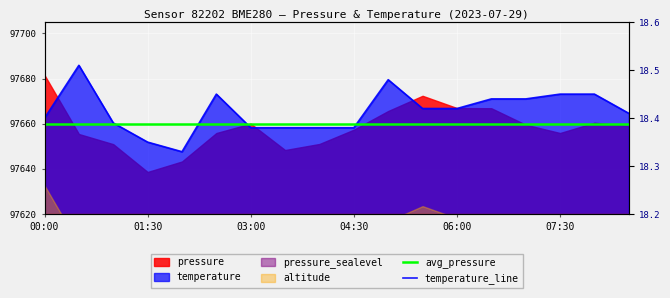

What is the smallest value displayed?

97647.6